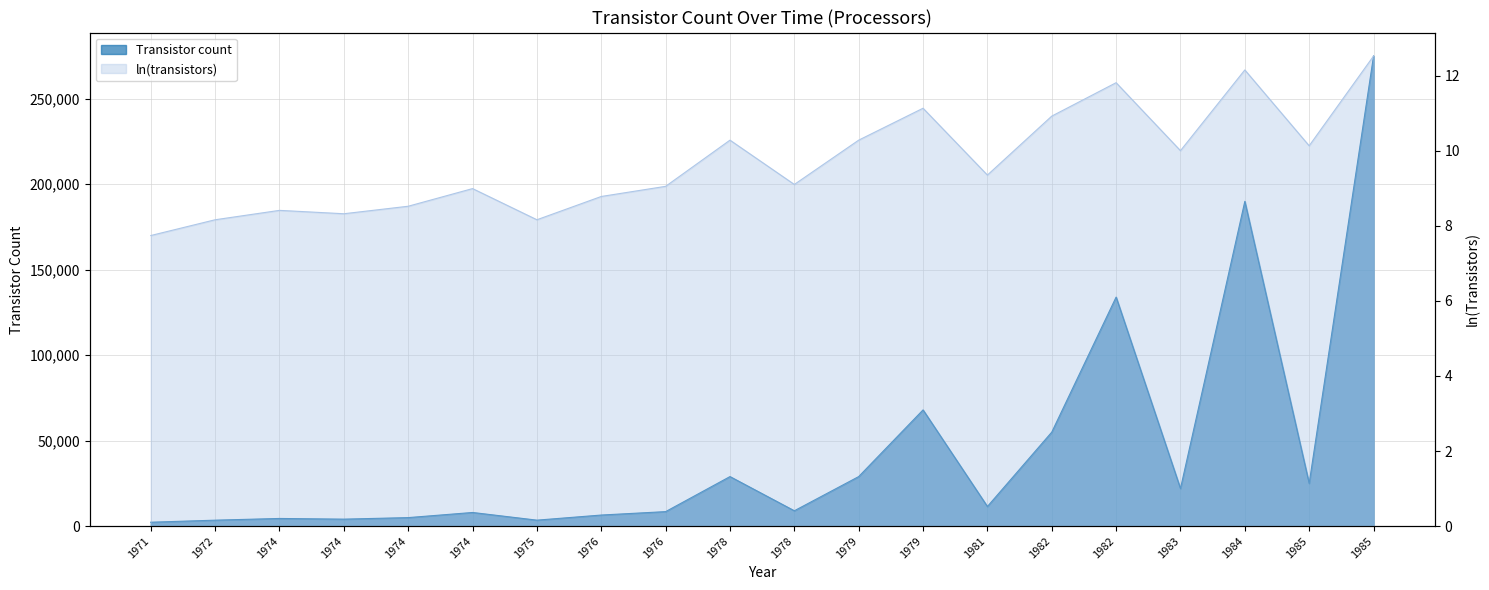

How many lines are shown in the chart?

2